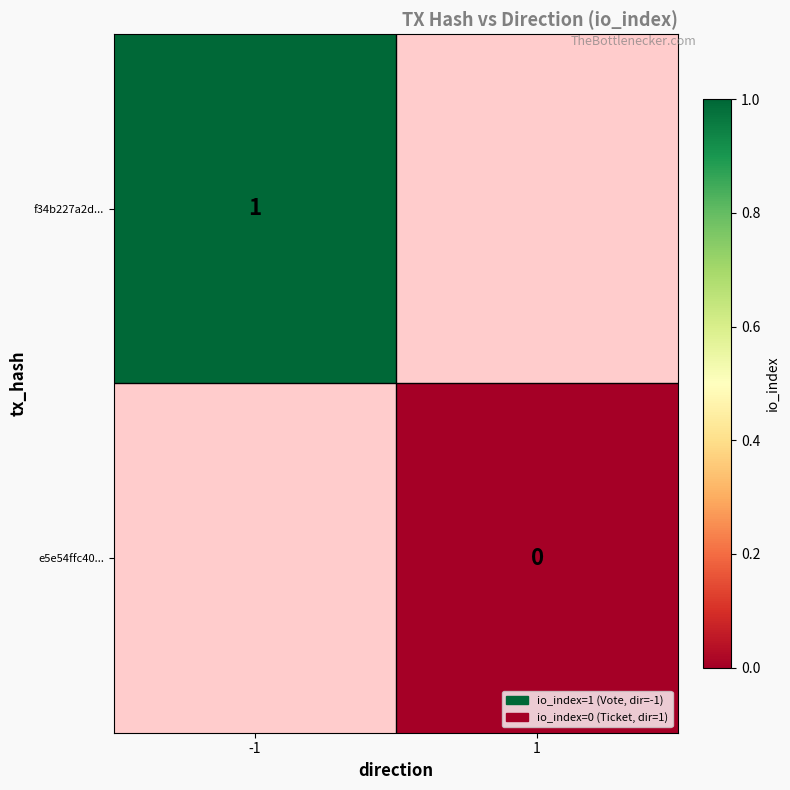

The value of f34b227a2d... at -1 is 1. True or false?

True